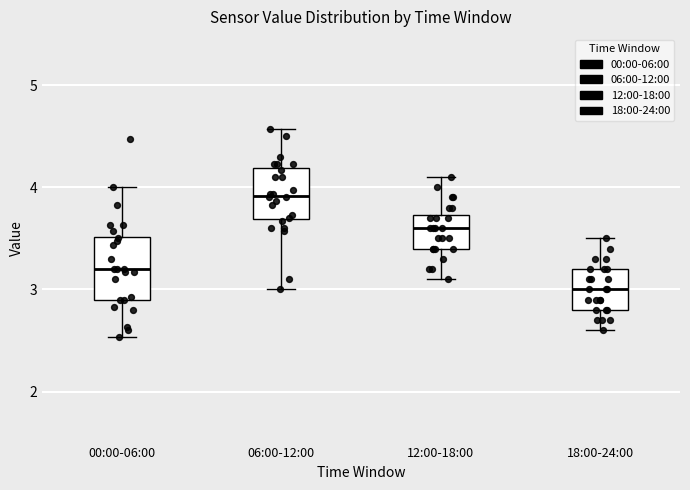

Which box's median line is the highest?

06:00-12:00